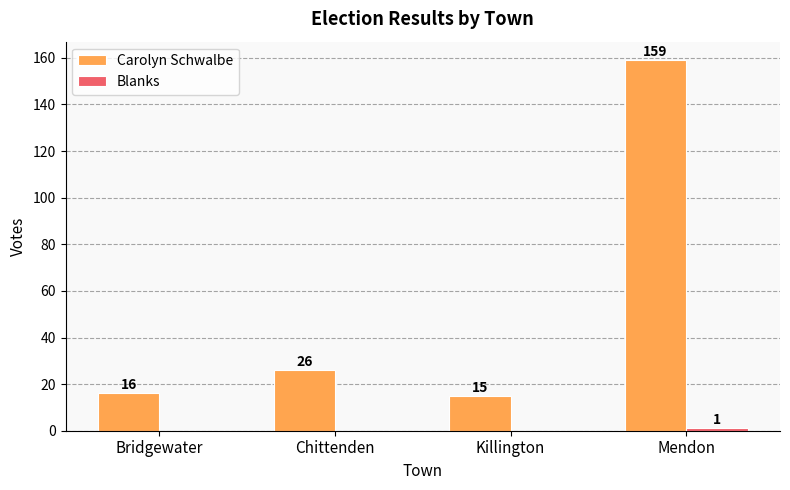

At which category is the sum across all series the highest?

Mendon